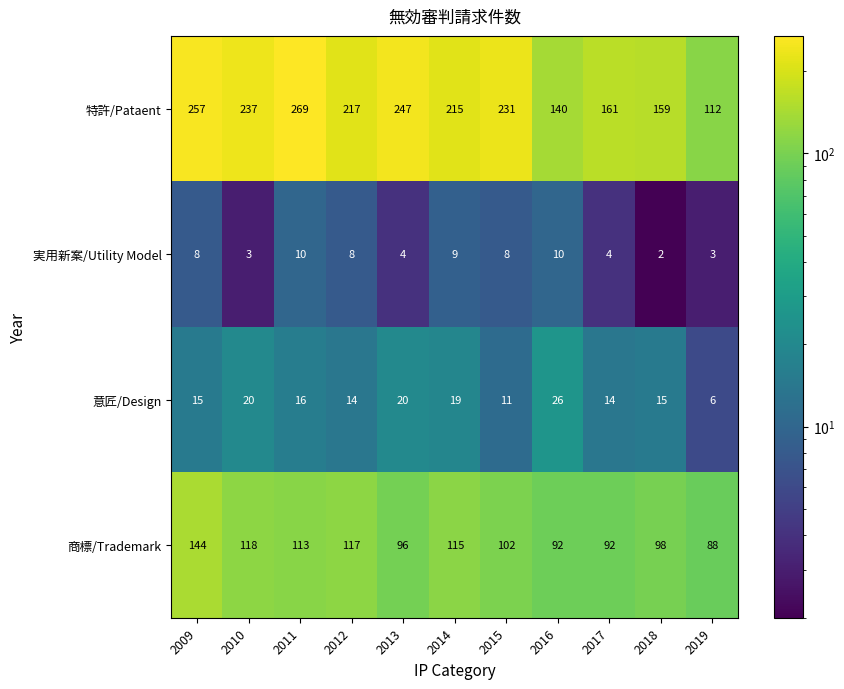

What is the difference between the maximum and minimum values in the 意匠/Design series?

20